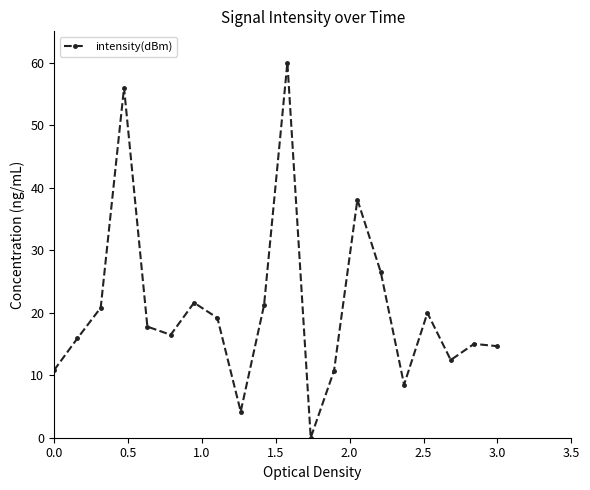

True or false: there are more than 0 points higher than both neighbors.

True